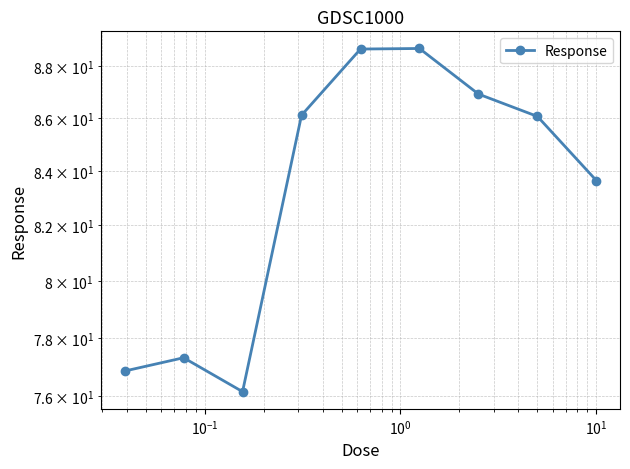

The value at 7 is 18.2. True or false?

False